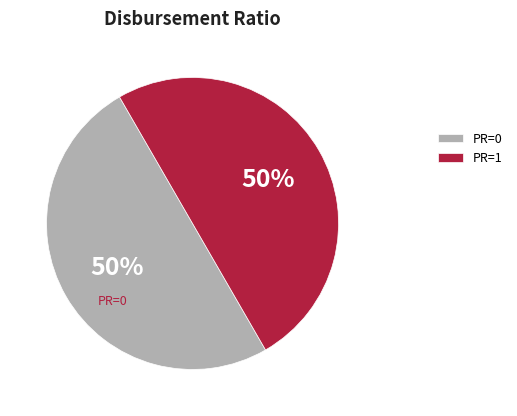

What is the ratio of the value at PR=0 to the value at PR=1?

1.0